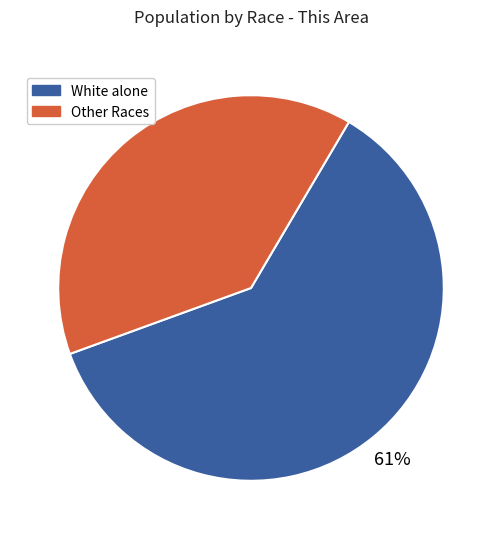

Is there any slice that represents more than half of the pie?

Yes